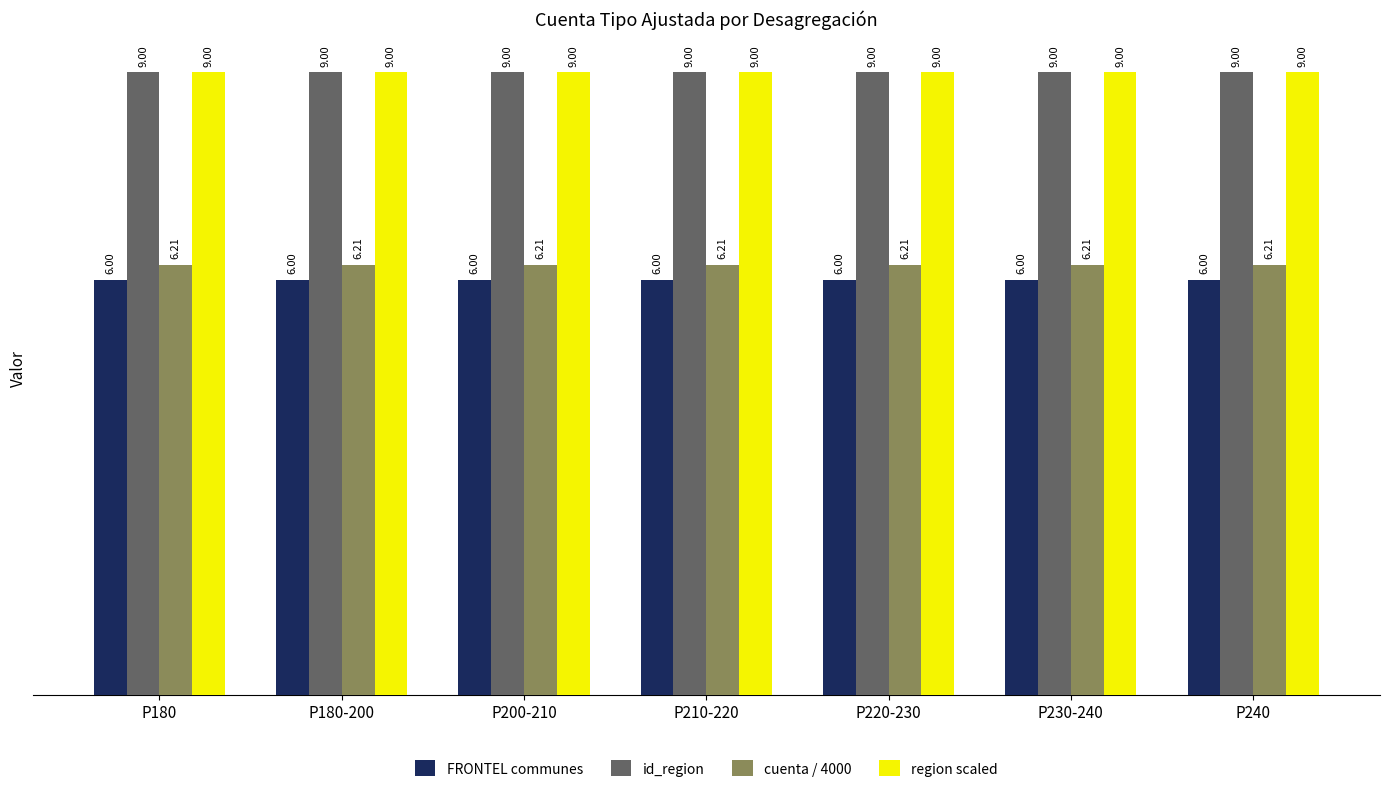

What is the sum of all FRONTEL communes values?

42.0